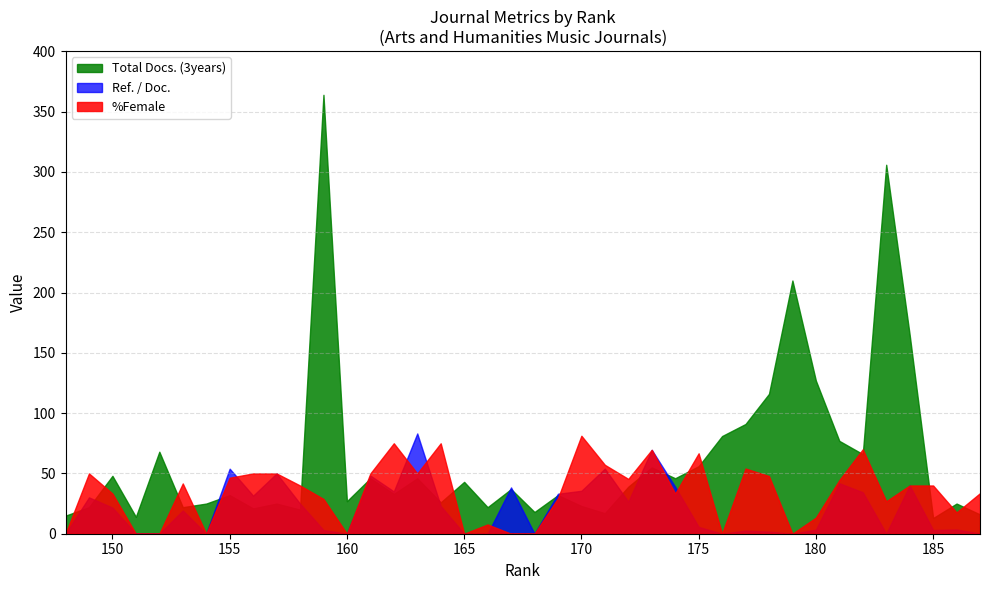

Where is the first local maximum for Total Docs. (3years)?

150